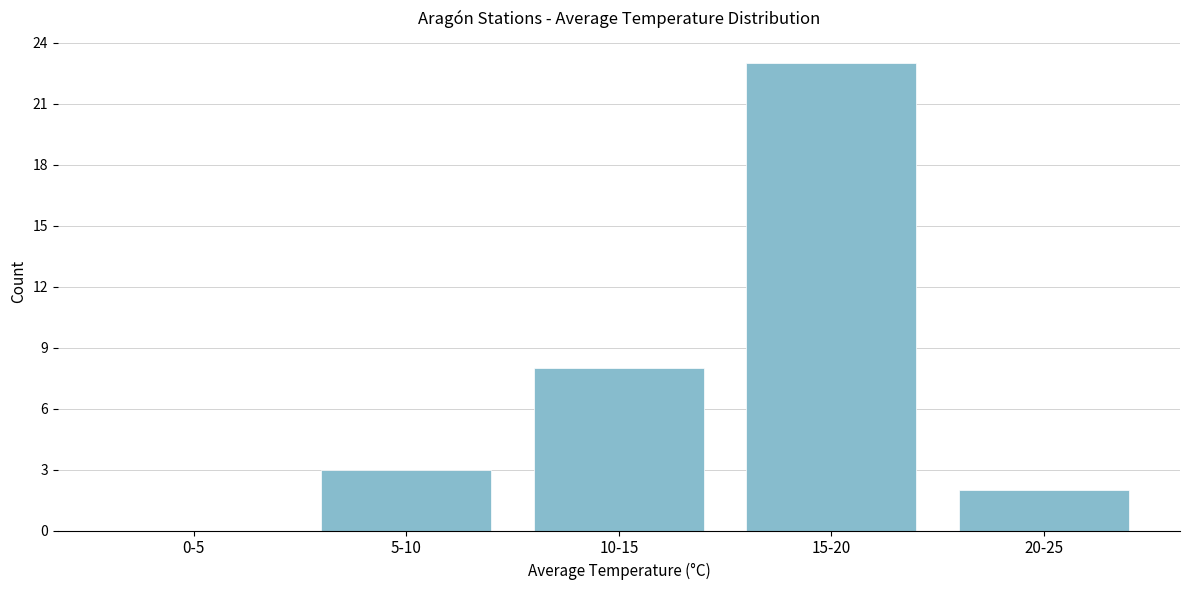

Reading left to right, list all the values displayed in this chart.

0-5=0	5-10=3	10-15=8	15-20=23	20-25=2